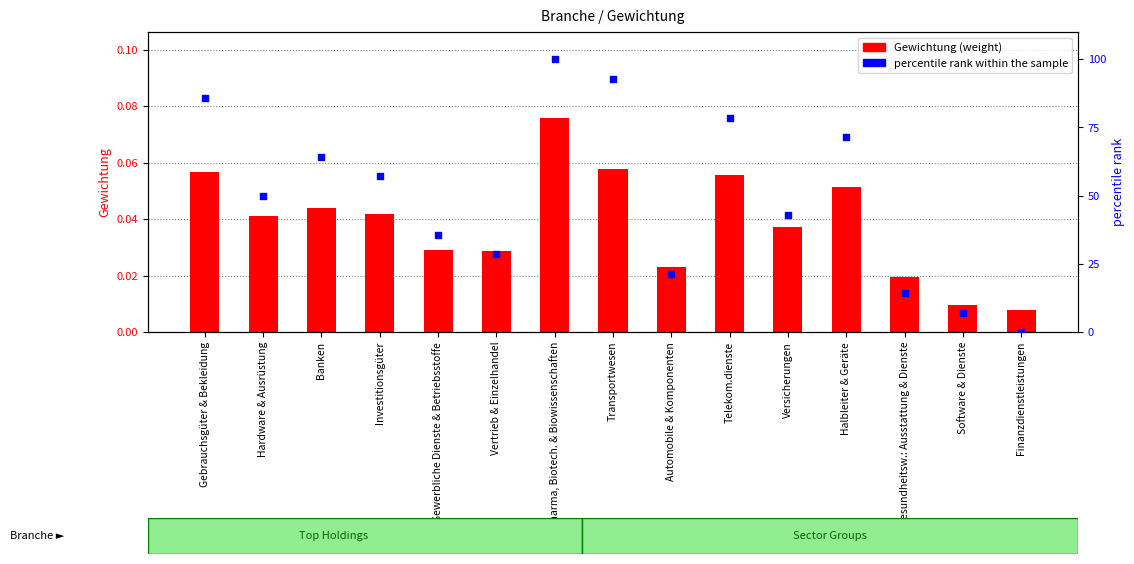

At which category is the sum across all series the highest?

Pharma, Biotech. & Biowissenschaften